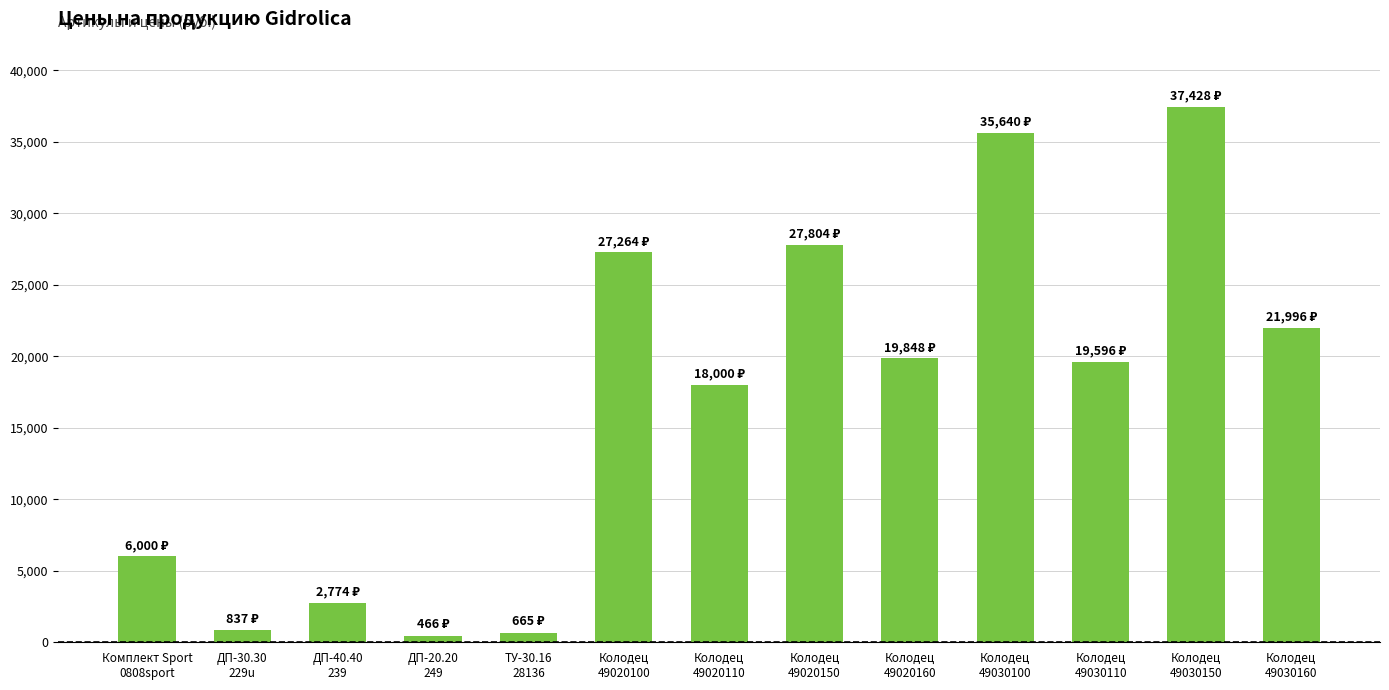

What is the sum of all values?

218318